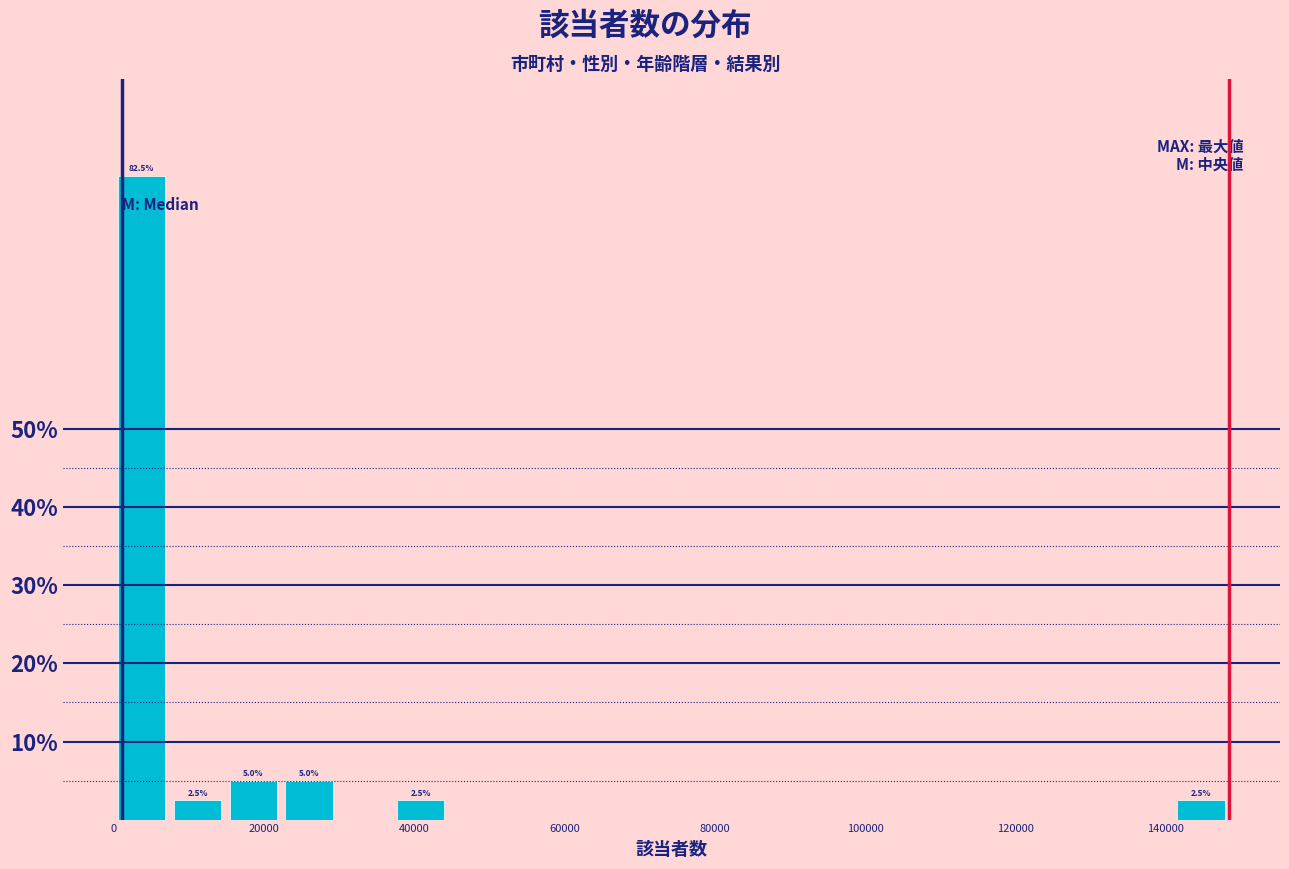

Around what value on the x-axis is the tallest bar? Give the approximate position of its centre, as read against the axis.

4000